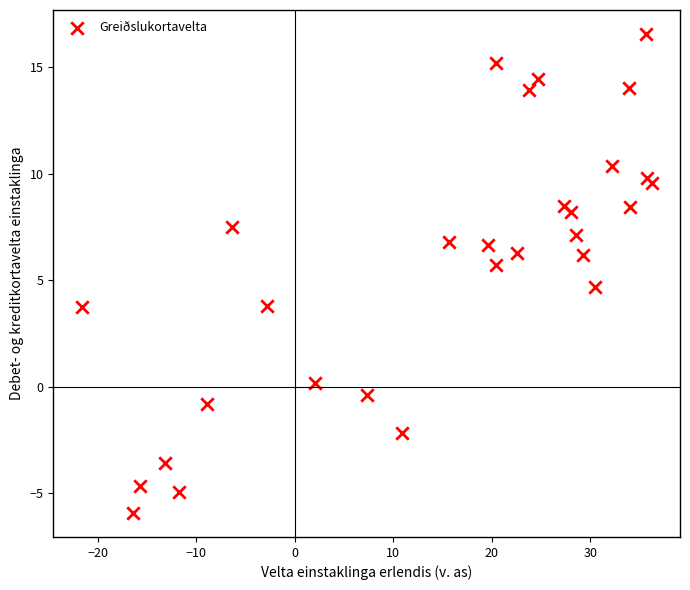

What Y value in the scatter plot is closest to 5?

4.7